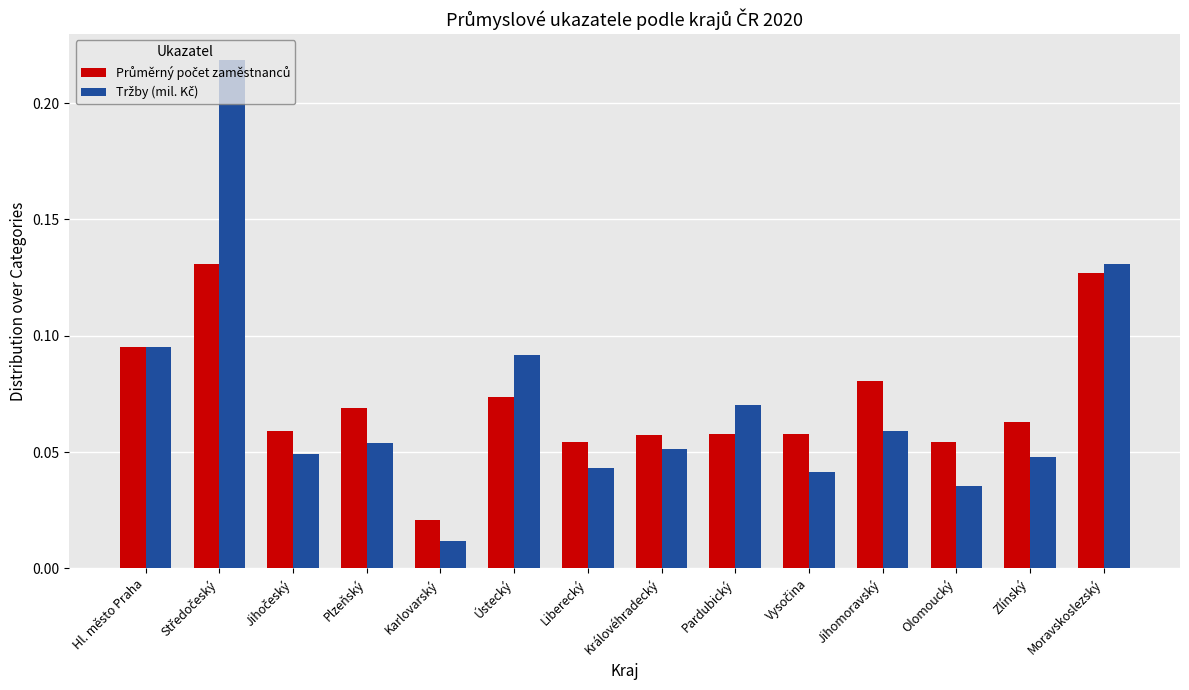

At how many categories does at least one series exceed 0?

14